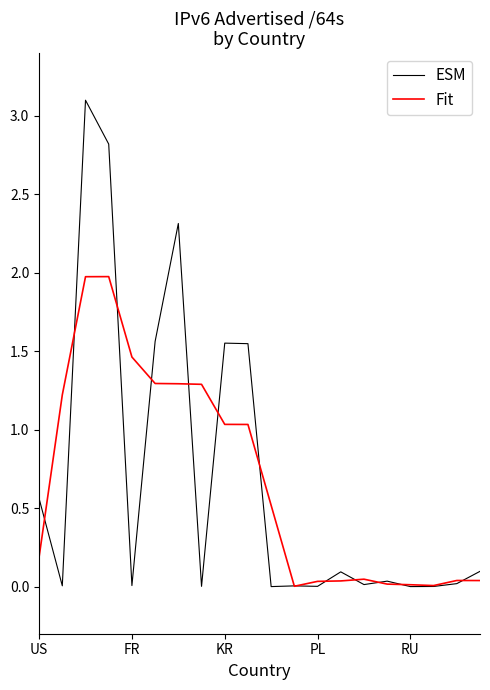

What is the greatest value displayed?

3.1